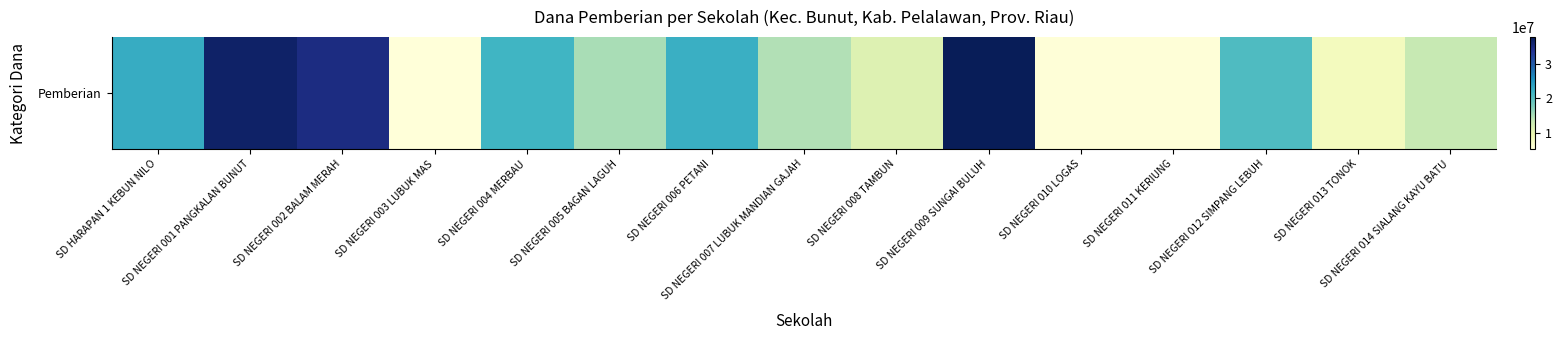

Reading right to left, list all the values displayed in this chart.

SD NEGERI 014 SIALANG KAYU BATU=13275000	SD NEGERI 013 TONOK=7875000	SD NEGERI 012 SIMPANG LEBUH=20700000	SD NEGERI 011 KERIUNG=5400000	SD NEGERI 010 LOGAS=5400000	SD NEGERI 009 SUNGAI BULUH=38025000	SD NEGERI 008 TAMBUN=11025000	SD NEGERI 007 LUBUK MANDIAN GAJAH=14625000	SD NEGERI 006 PETANI=22275000	SD NEGERI 005 BAGAN LAGUH=15075000	SD NEGERI 004 MERBAU=21600000	SD NEGERI 003 LUBUK MAS=5175000	SD NEGERI 002 BALAM MERAH=35100000	SD NEGERI 001 PANGKALAN BUNUT=36900000	SD HARAPAN 1 KEBUN NILO=22725000